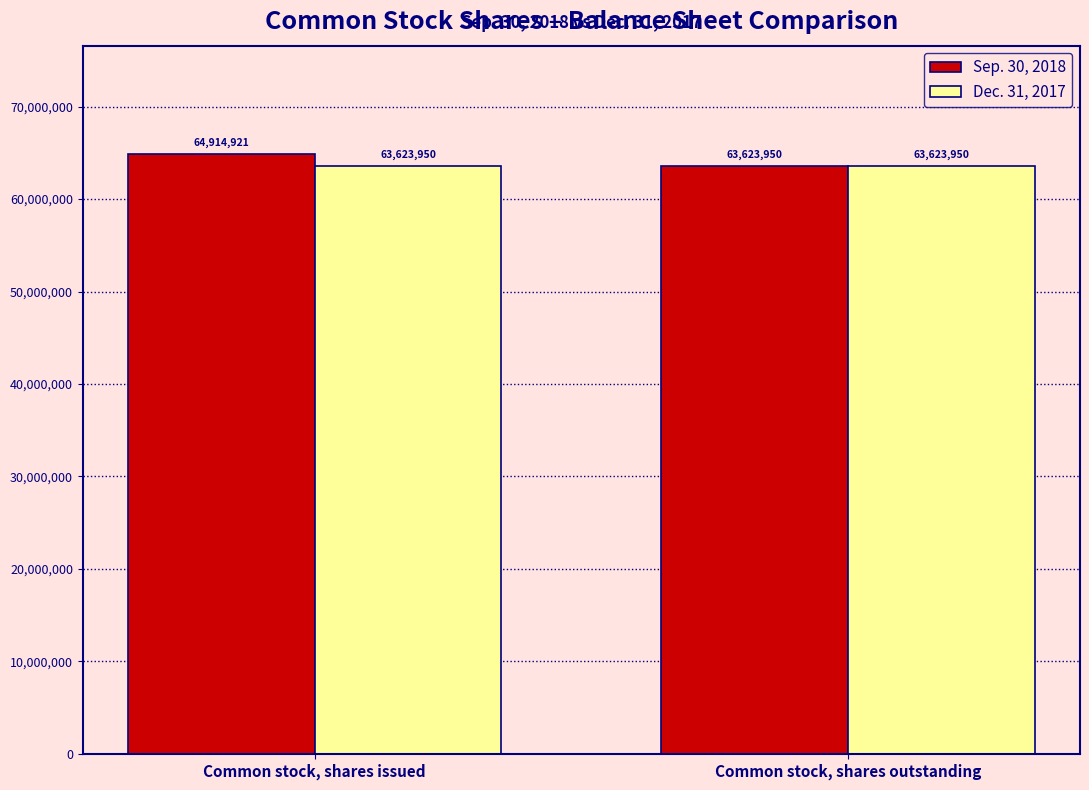

What is the smallest value displayed?

63623950